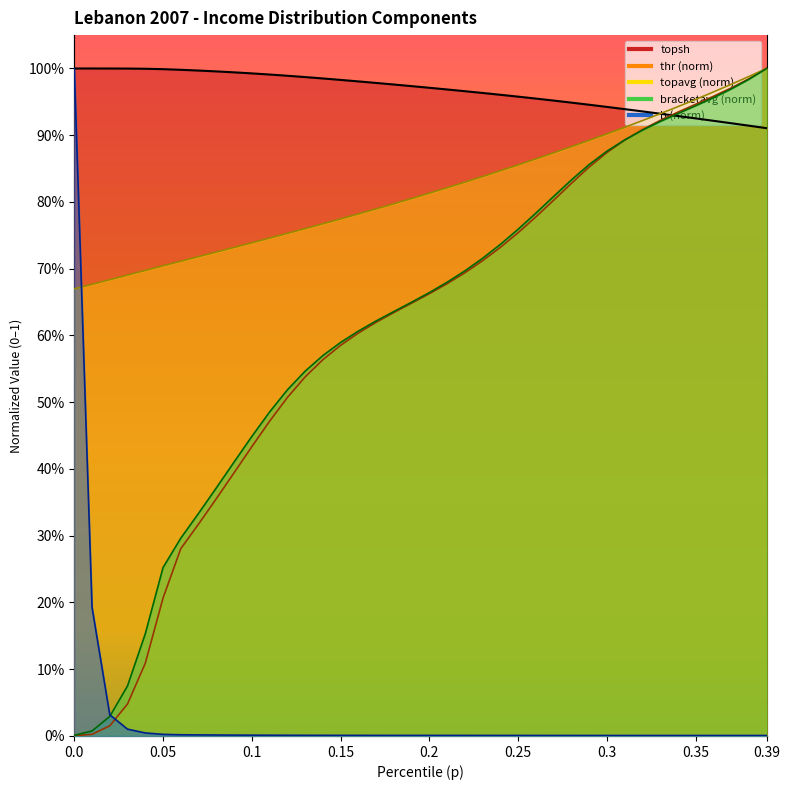

Reading left to right, extract all data points from this chart.

thr: 0.0	0.0	0.0	0.0	0.1	0.2	0.3	0.3	0.4	0.4	0.4	0.5	0.5	0.5	0.6	0.6	0.6	0.6	0.6	0.6	0.7	0.7	0.7	0.7	0.7	0.8	0.8	0.8	0.8	0.9	0.9	0.9	0.9	0.9	0.9	0.9	1.0	1.0	1.0	1.0
topsh: 1.0	1.0	1.0	1.0	1.0	1.0	1.0	1.0	1.0	1.0	1.0	1.0	1.0	1.0	1.0	1.0	1.0	1.0	1.0	1.0	1.0	1.0	1.0	1.0	1.0	1.0	1.0	1.0	0.9	0.9	0.9	0.9	0.9	0.9	0.9	0.9	0.9	0.9	0.9	0.9
topavg: 0.7	0.7	0.7	0.7	0.7	0.7	0.7	0.7	0.7	0.7	0.7	0.7	0.8	0.8	0.8	0.8	0.8	0.8	0.8	0.8	0.8	0.8	0.8	0.8	0.8	0.9	0.9	0.9	0.9	0.9	0.9	0.9	0.9	0.9	0.9	1.0	1.0	1.0	1.0	1.0
bracketavg: 0.0	0.0	0.0	0.1	0.2	0.3	0.3	0.3	0.4	0.4	0.4	0.5	0.5	0.5	0.6	0.6	0.6	0.6	0.6	0.6	0.7	0.7	0.7	0.7	0.7	0.8	0.8	0.8	0.8	0.9	0.9	0.9	0.9	0.9	0.9	0.9	1.0	1.0	1.0	1.0
b: 1.0	0.2	0.0	0.0	0.0	0.0	0.0	0.0	0.0	0.0	0.0	0.0	0.0	0.0	0.0	0.0	0.0	0.0	0.0	0.0	0.0	0.0	0.0	0.0	0.0	0.0	0.0	0.0	0.0	0.0	0.0	0.0	0.0	0.0	0.0	0.0	0.0	0.0	0.0	0.0